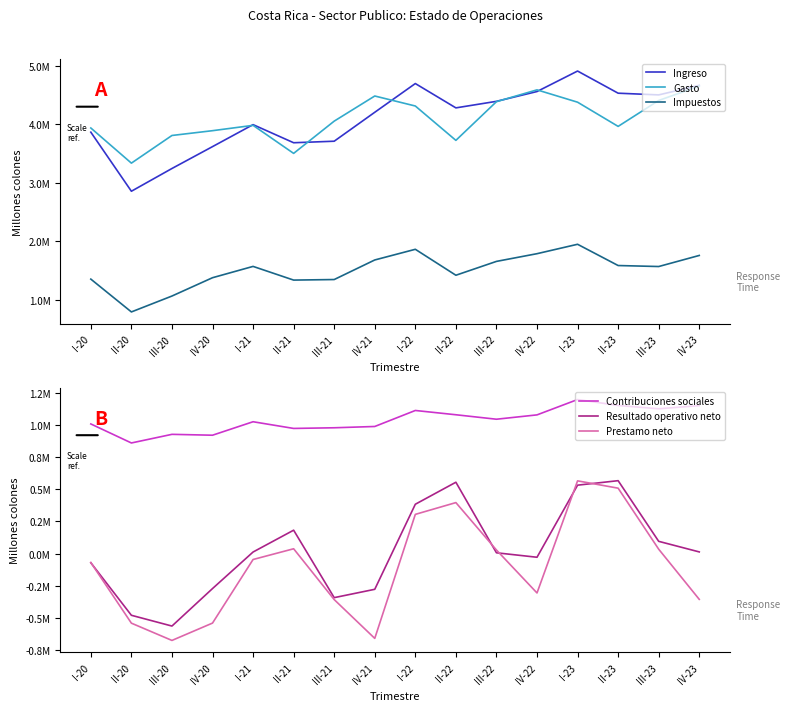

Between III-21 and II-22, which series saw the biggest shift?

Resultado operativo neto